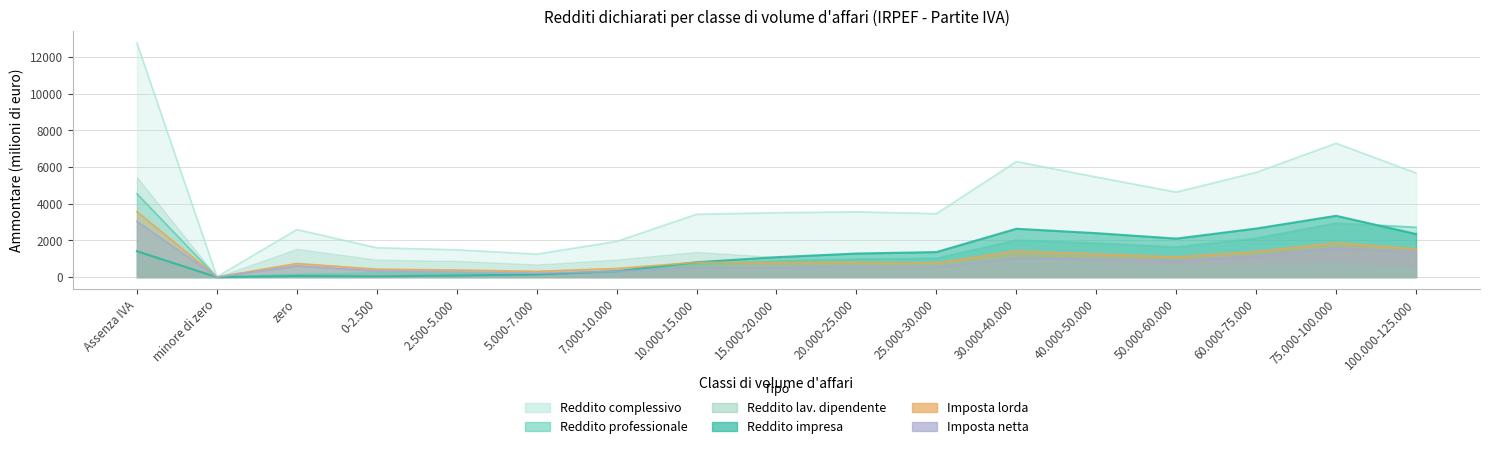

What is the total value across all series at 7.000-10.000?

3350.2